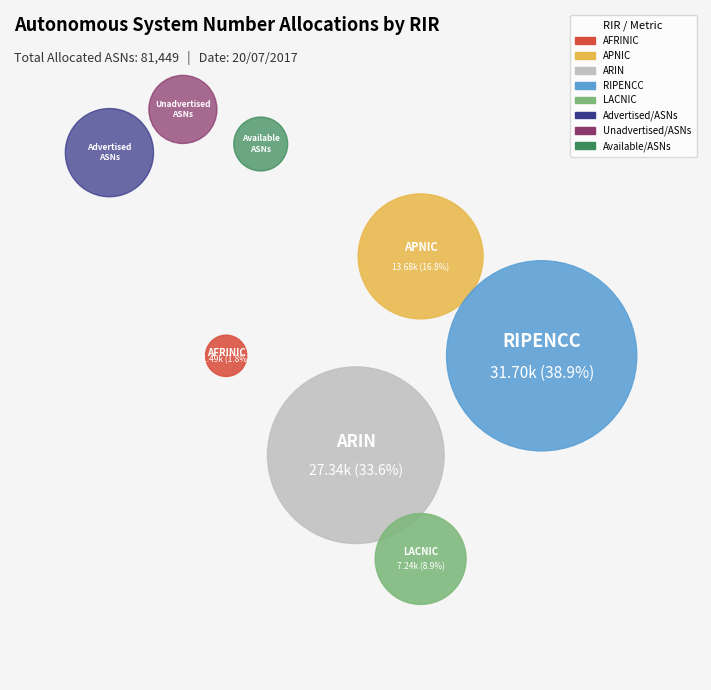

Does RIPENCC account for over 50% of the chart?

No